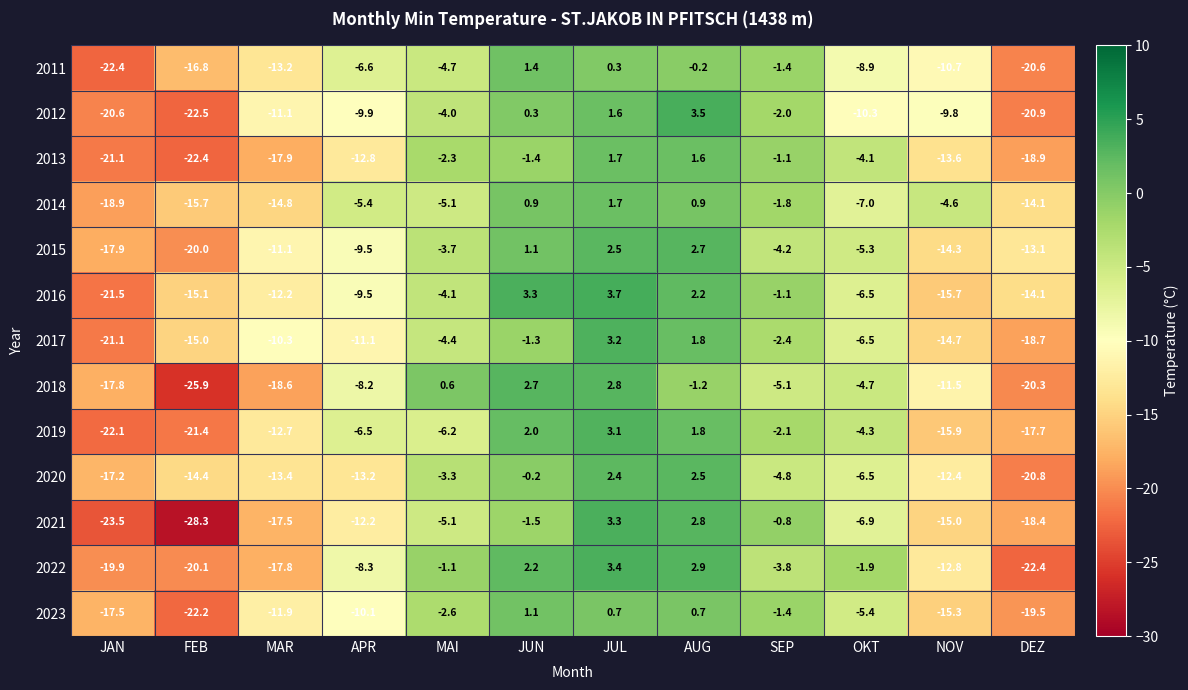

The 2021 series shows -9.3 at FEB. True or false?

False